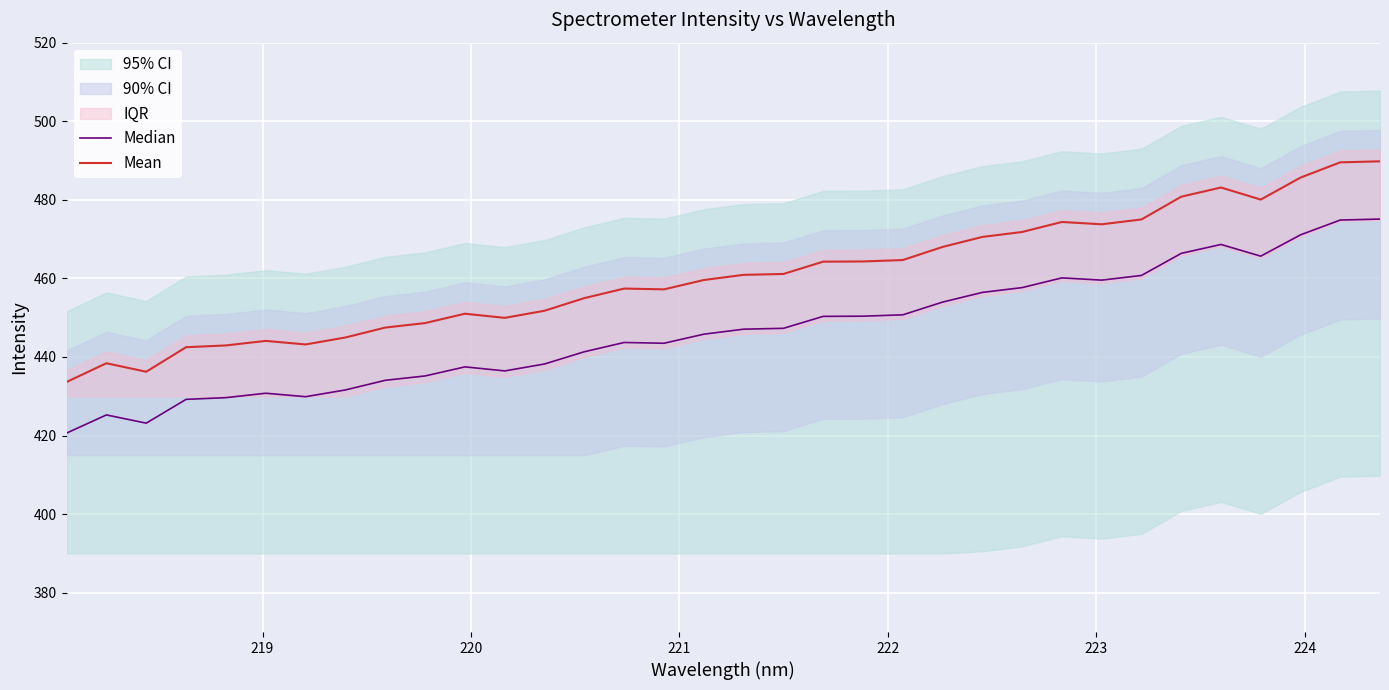

True or false: Mean and Median cross at least once.

False